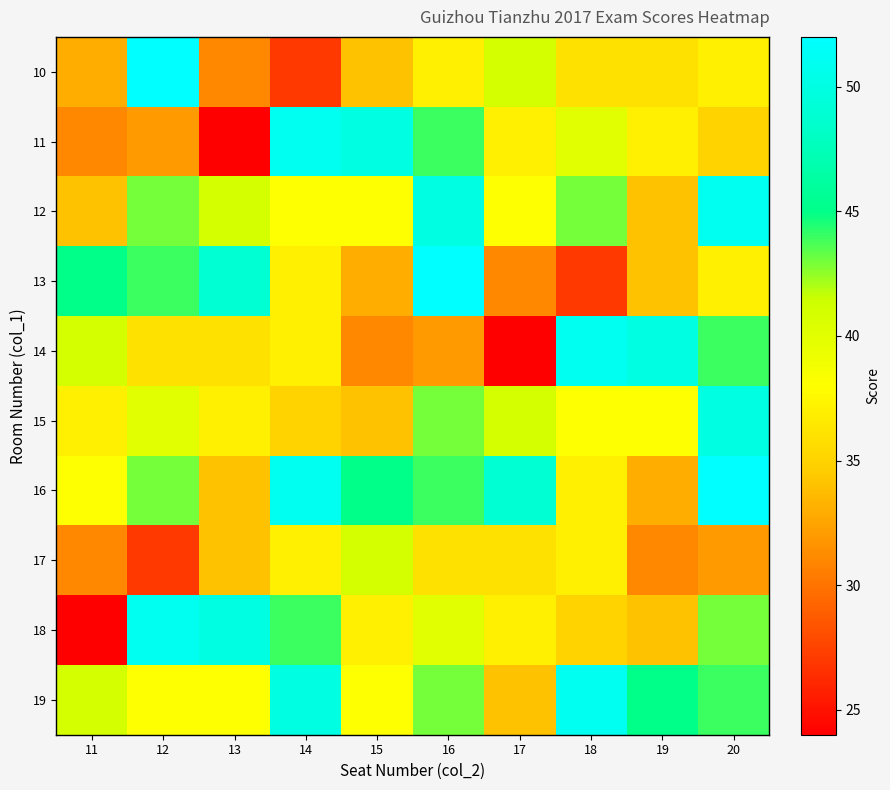

Which label corresponds to the largest value in the chart?

12